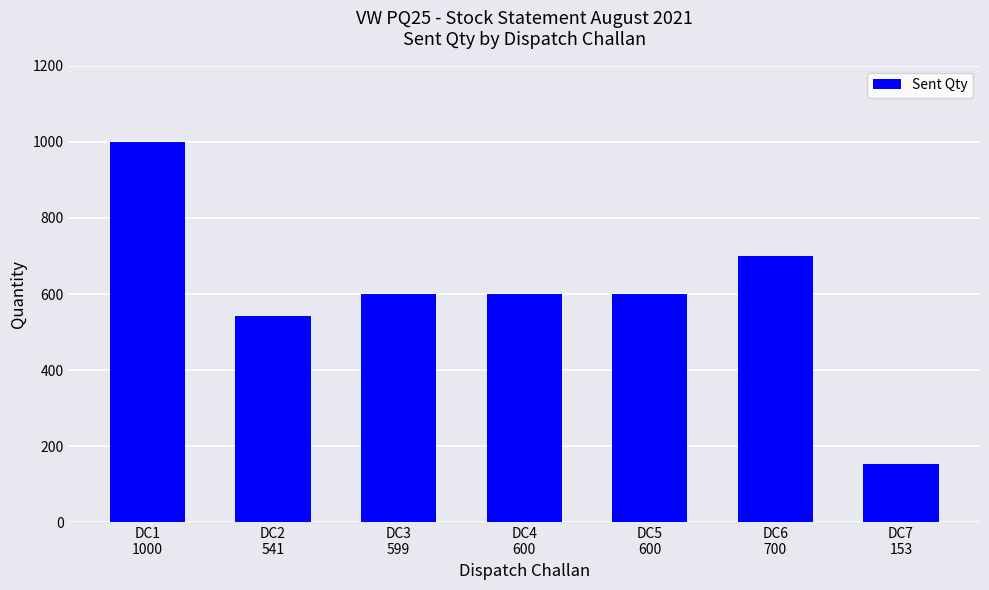

What is the label of the 6th bar from the right?

DC2
541